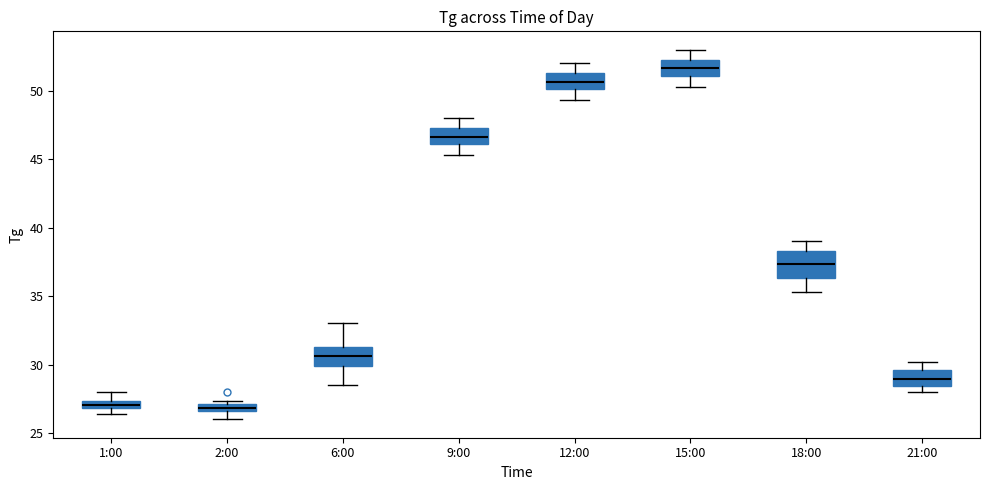

Comparing the boxes themselves (not the whiskers), which one is the tallest?

18:00